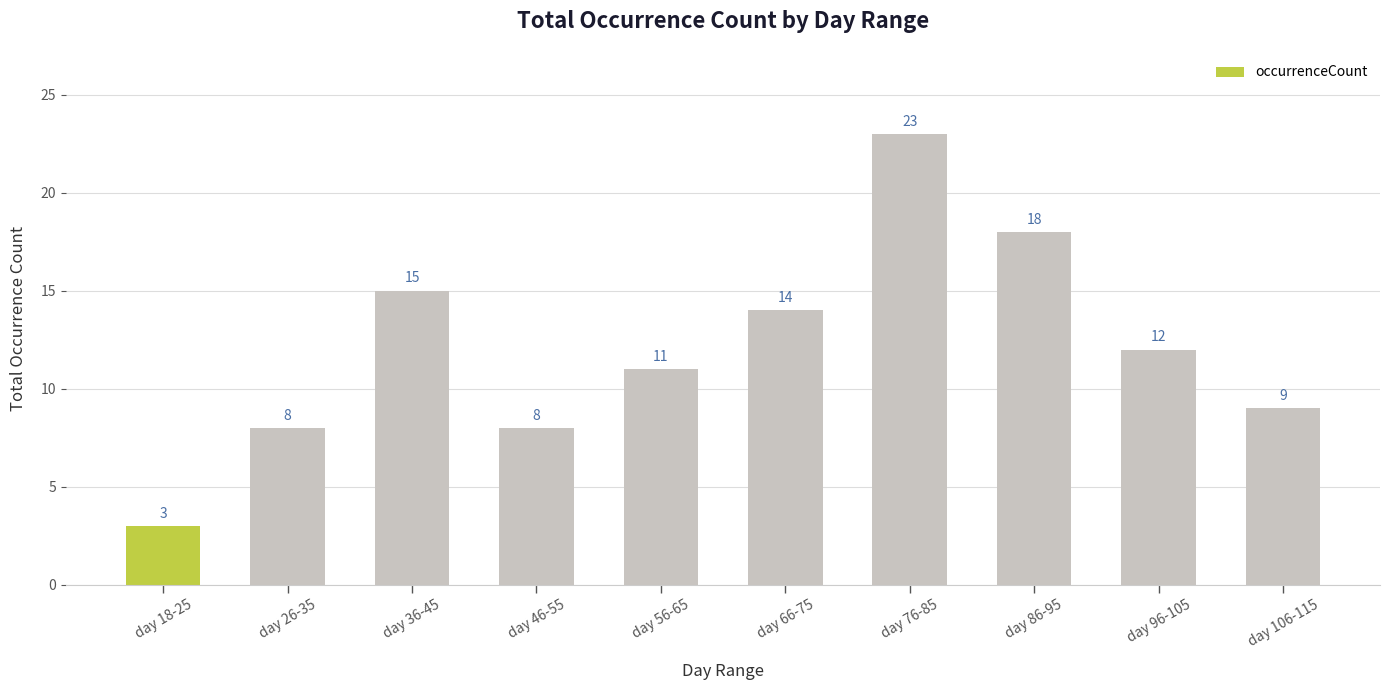

What is the value of the 10th bar from the left?

9